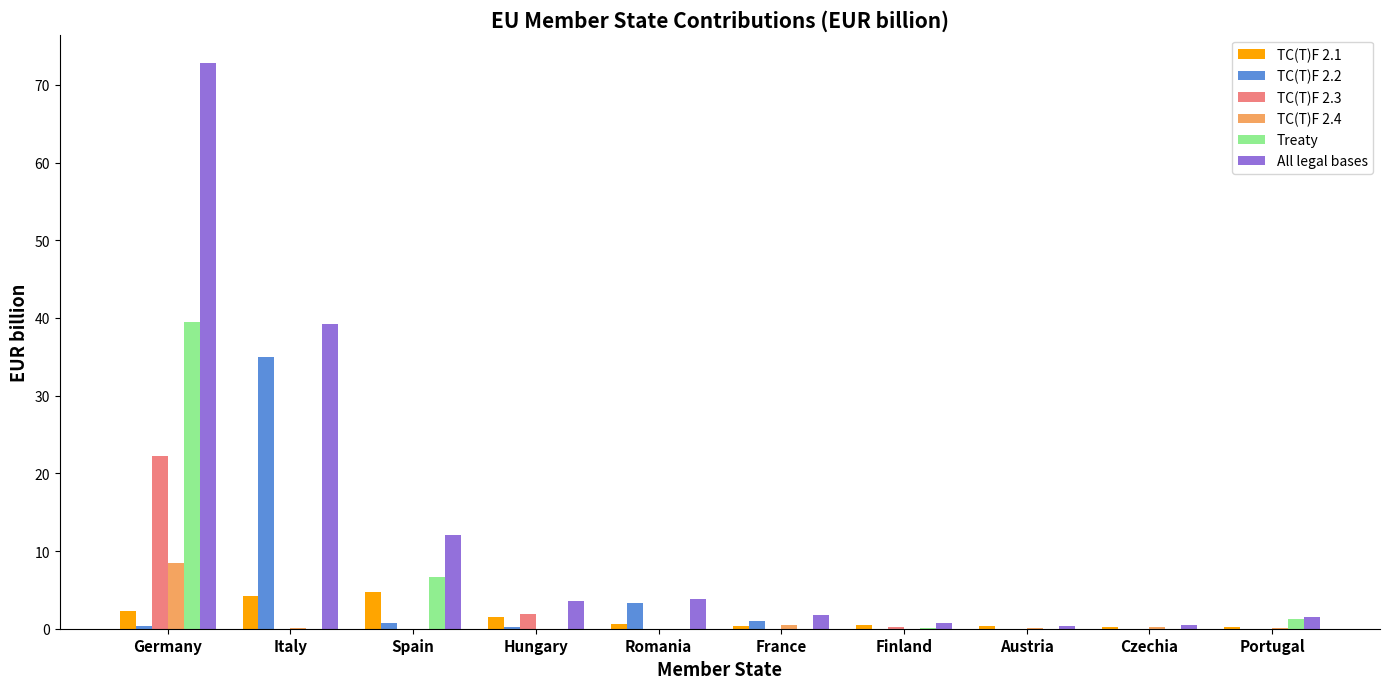

Which series has the largest total across all categories?

All legal bases